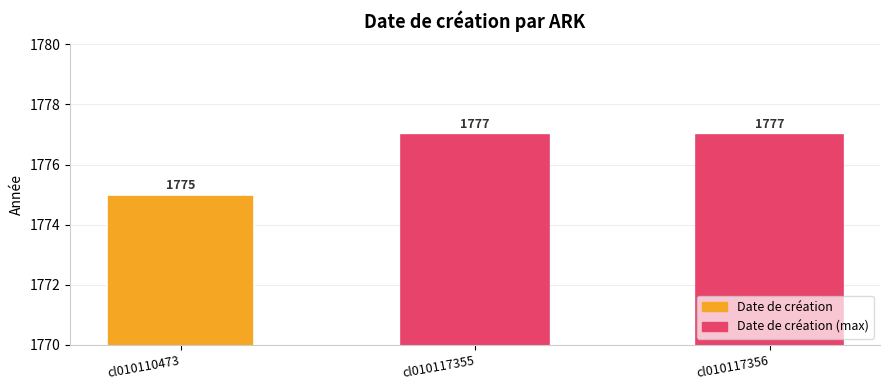

Which label corresponds to the smallest value in the chart?

cl010110473